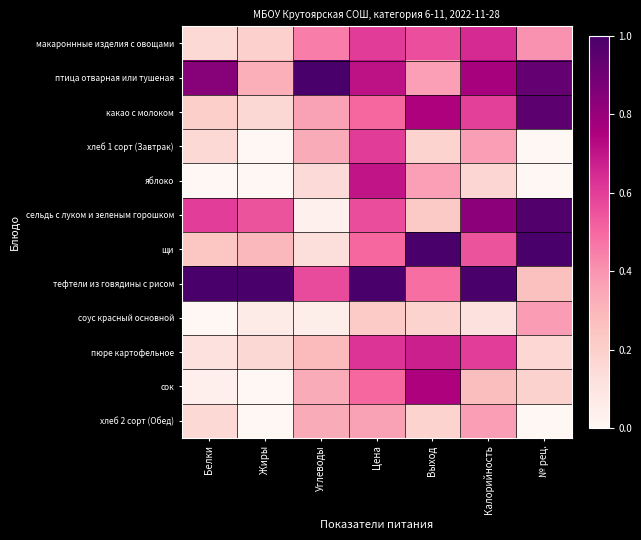

Between Выход and Калорийность, which series saw the biggest shift?

сельдь с луком и зеленым горошком